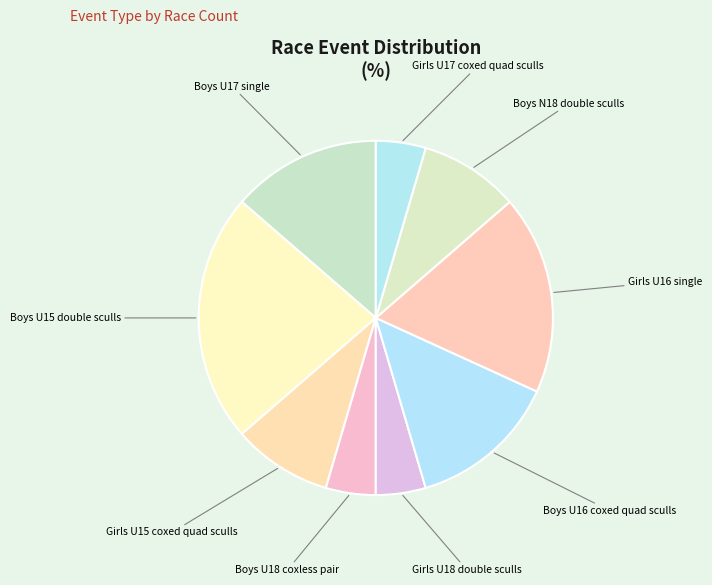

How many segments does this pie chart have?

9